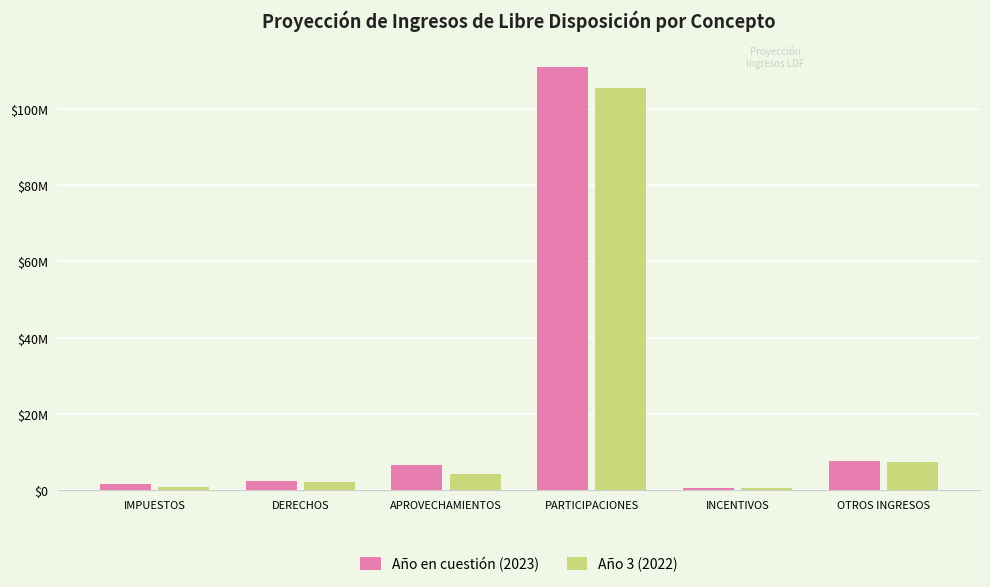

What are all the series names shown in the legend?

Año en cuestión (2023), Año 3 (2022)